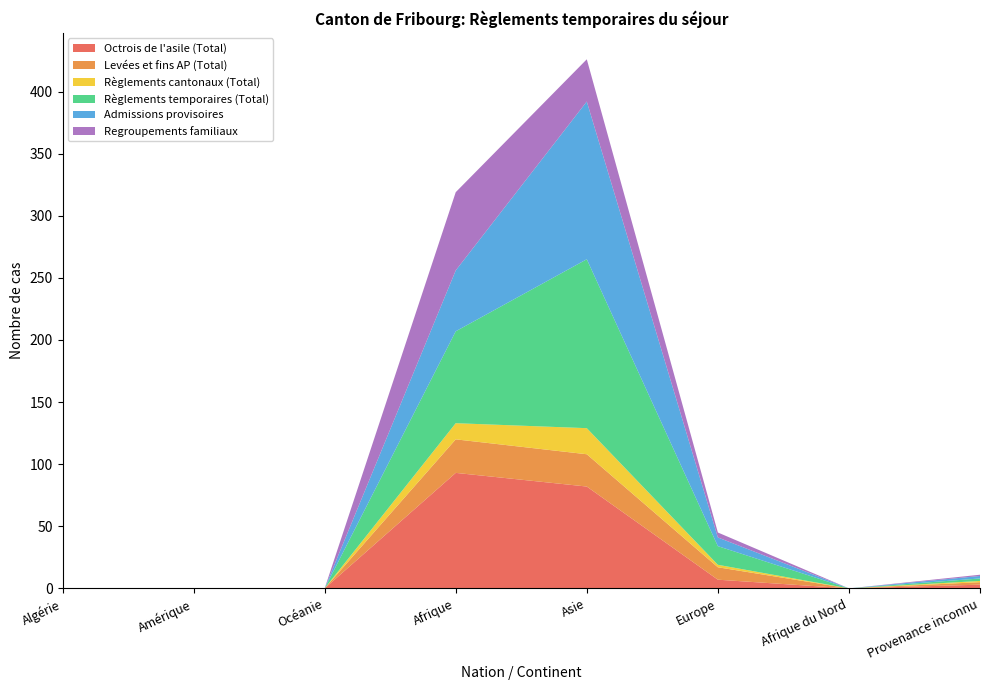

Reading right to left, extract all data points from this chart.

Octrois de l'asile (Total): 3	0	7	82	93	0	0	0
Levées et fins AP (Total): 2	0	10	26	27	0	0	0
Règlements cantonaux (Total): 1	0	2	21	13	0	0	0
Règlements temporaires (Total): 2	0	15	136	74	0	0	0
Admissions provisoires: 2	0	7	127	49	0	0	0
Regroupements familiaux: 1	0	4	34	63	0	0	0